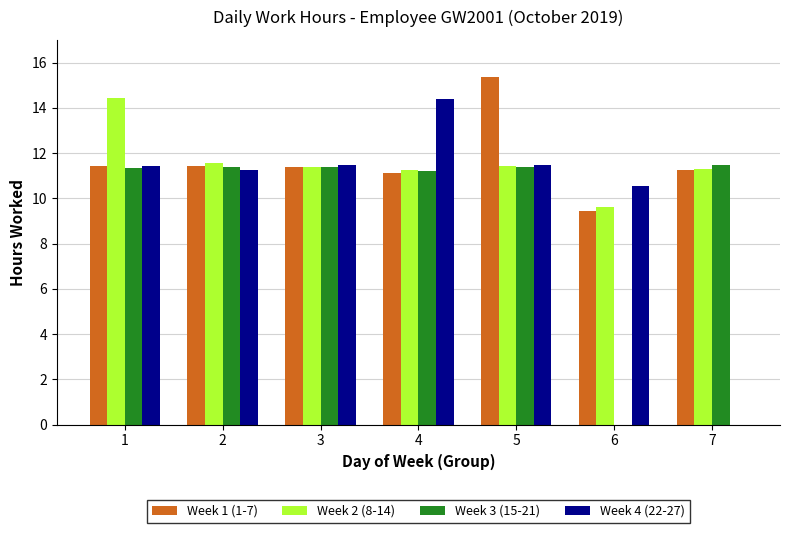

How many data points does each series have?

7